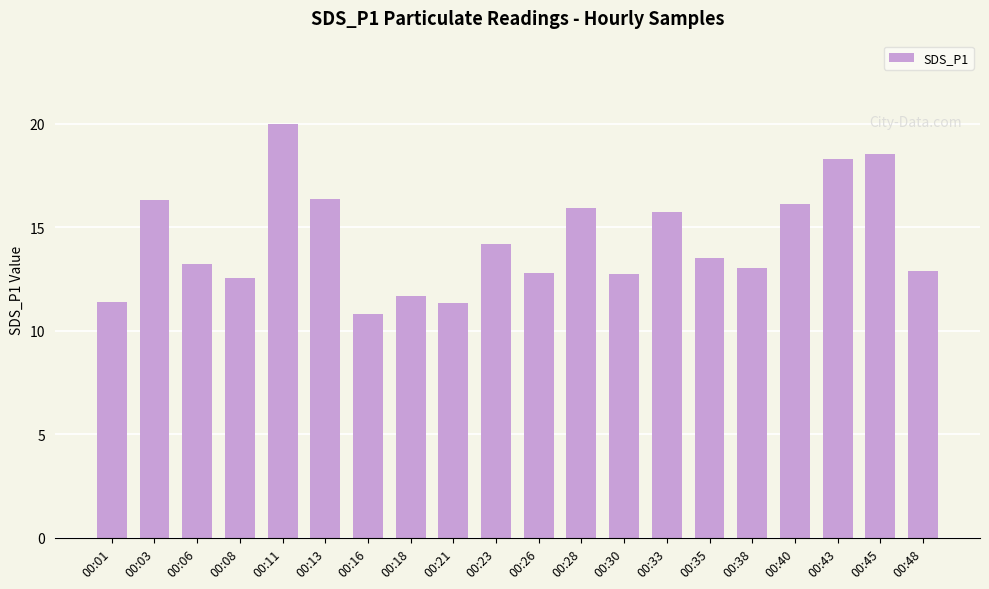

Is it true that the value at 00:45 is 18.5?

True